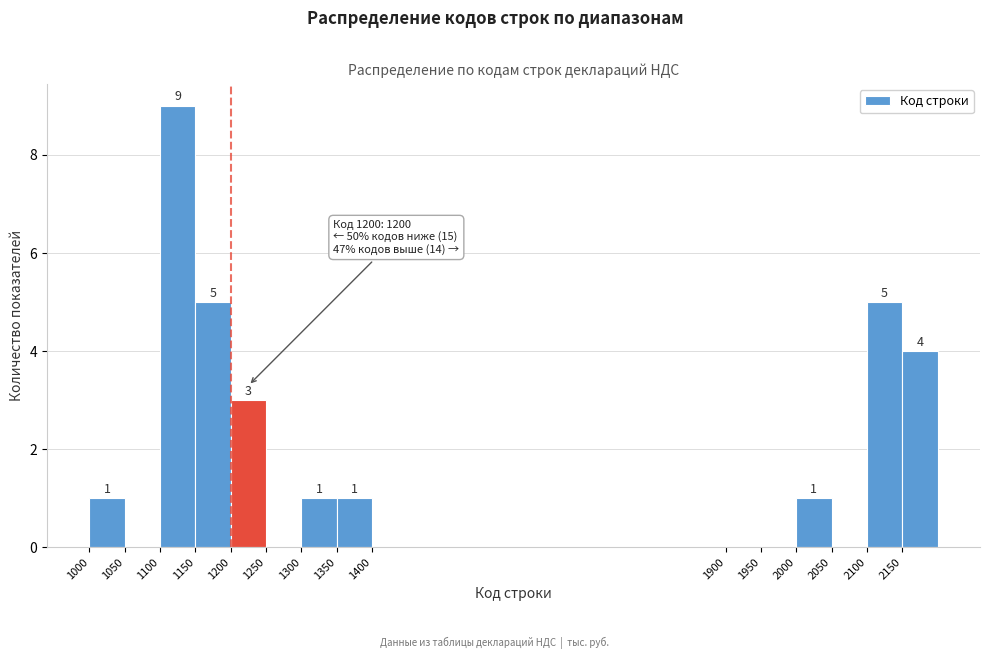

Over which range of the x-axis is the bar tallest?

1100 to 1150